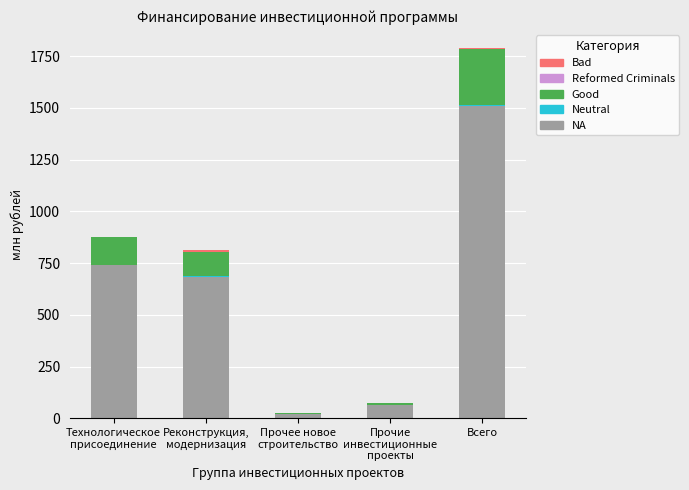

How many distinct data groups are displayed?

4